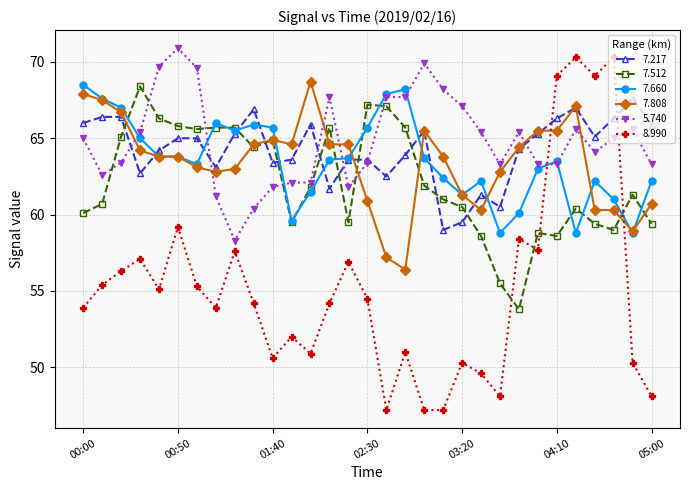

What is the value of the 7.660 point at the 26th from the left?

63.5